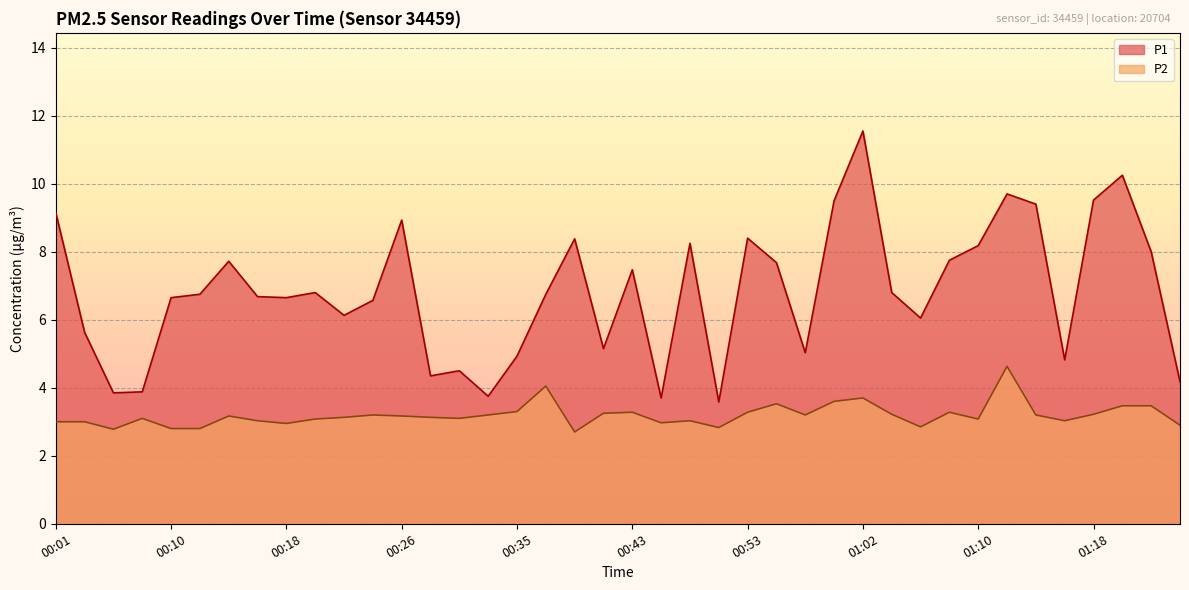

How many distinct data groups are displayed?

2